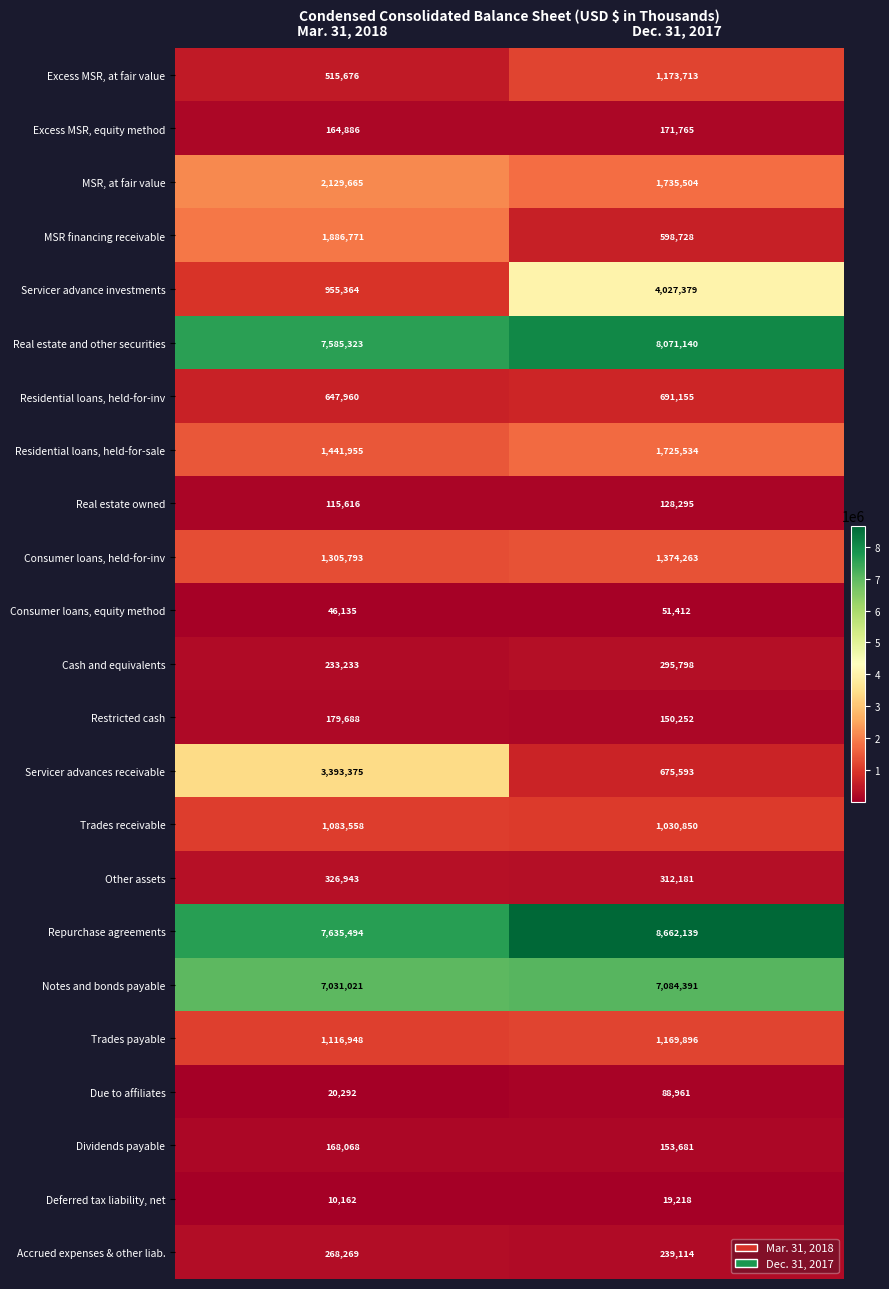

Between Mar. 31, 2018 and Dec. 31, 2017, which series saw the biggest shift?

Servicer advance investments